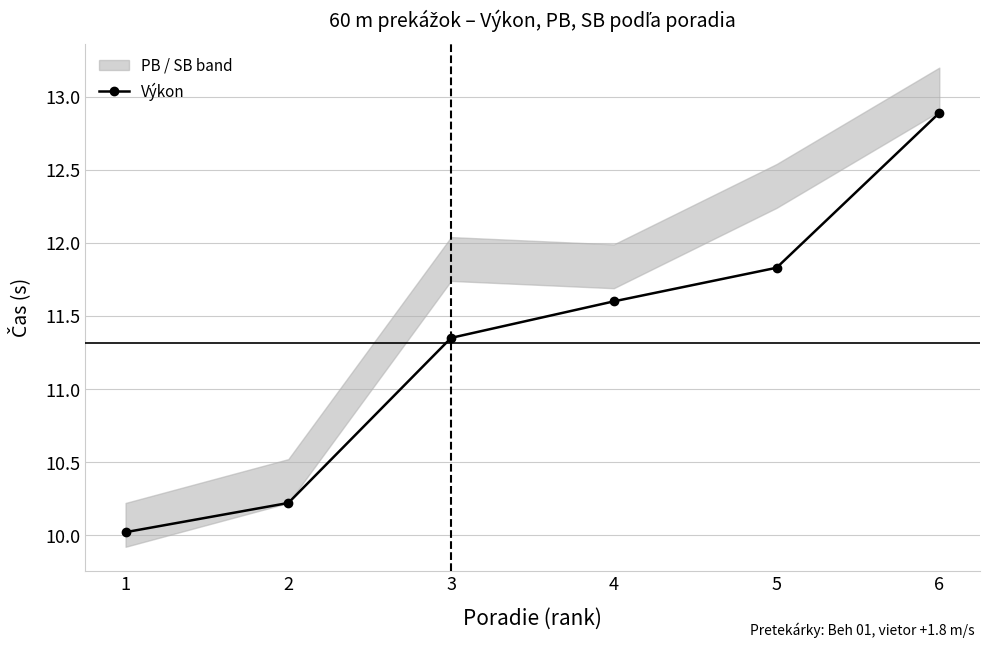

Which category has the highest value across all series?

6